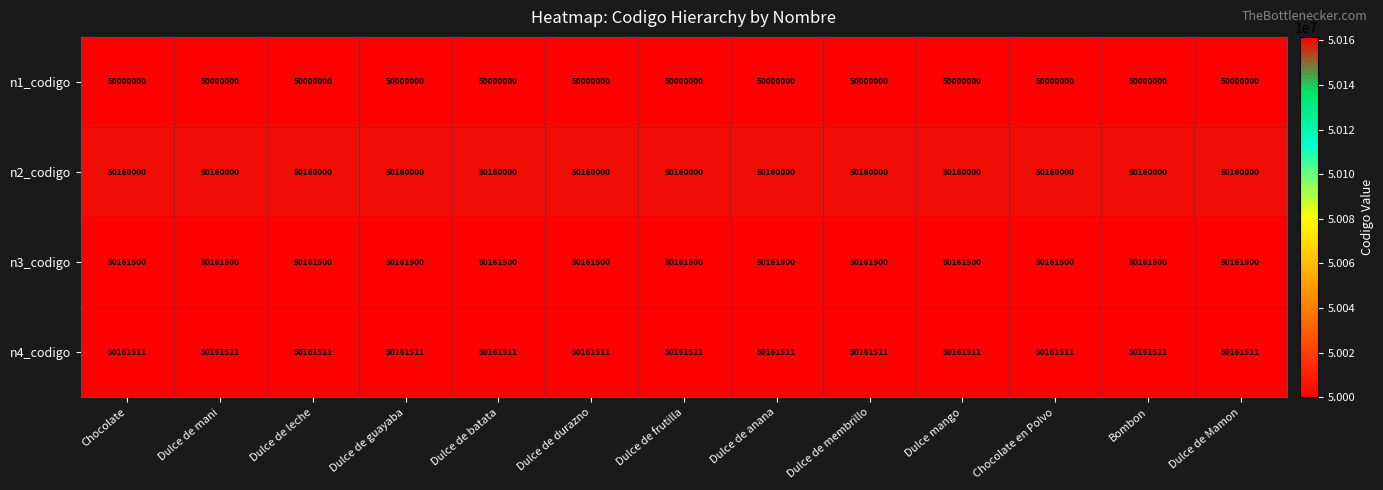

What is the maximum value shown in the chart?

50161511